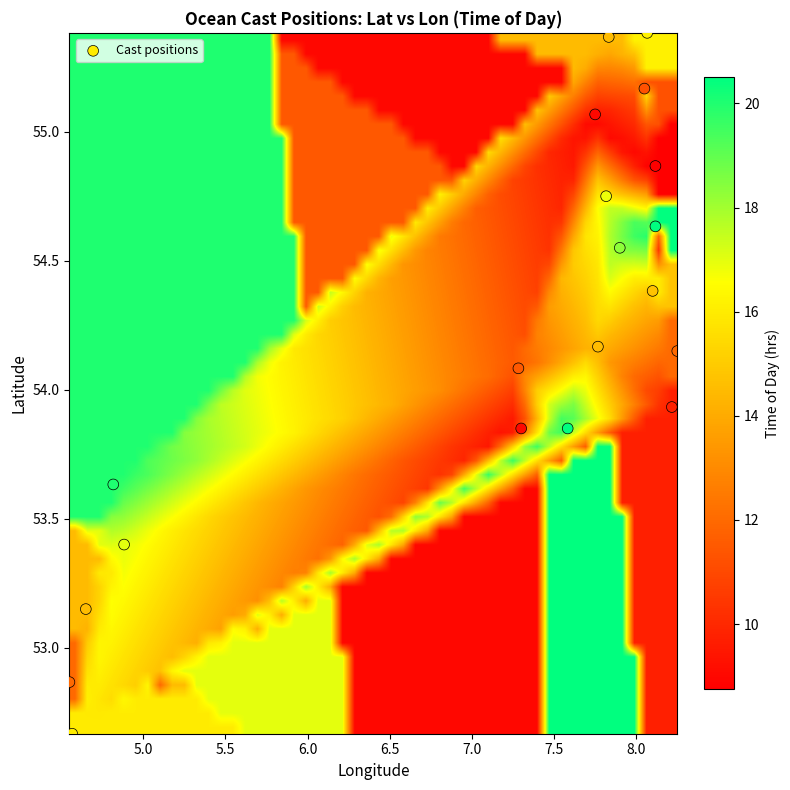

What is the range of Y values (max minus min)?

2.7